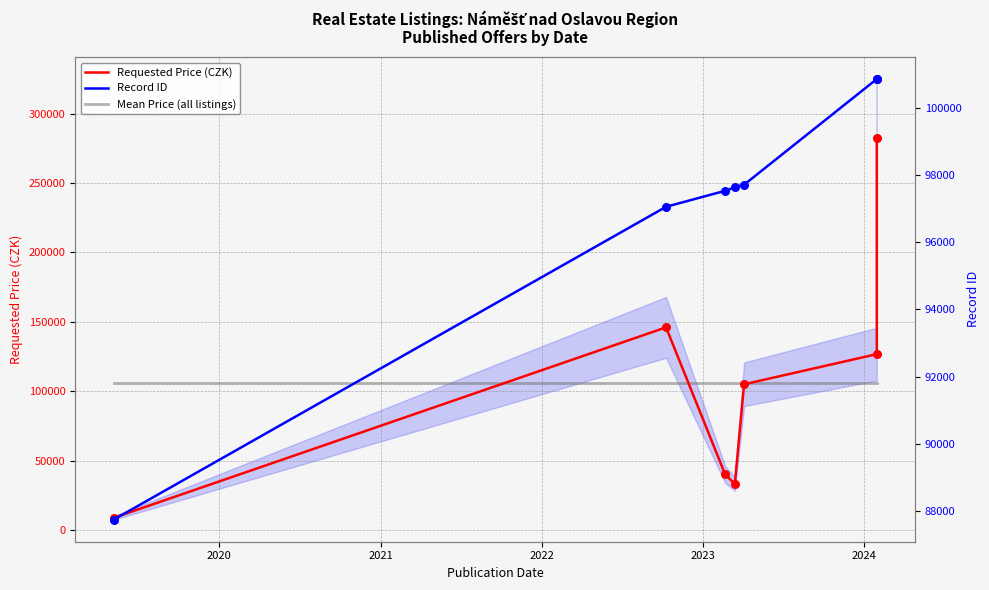

At how many categories does at least one series exceed 106151?

3